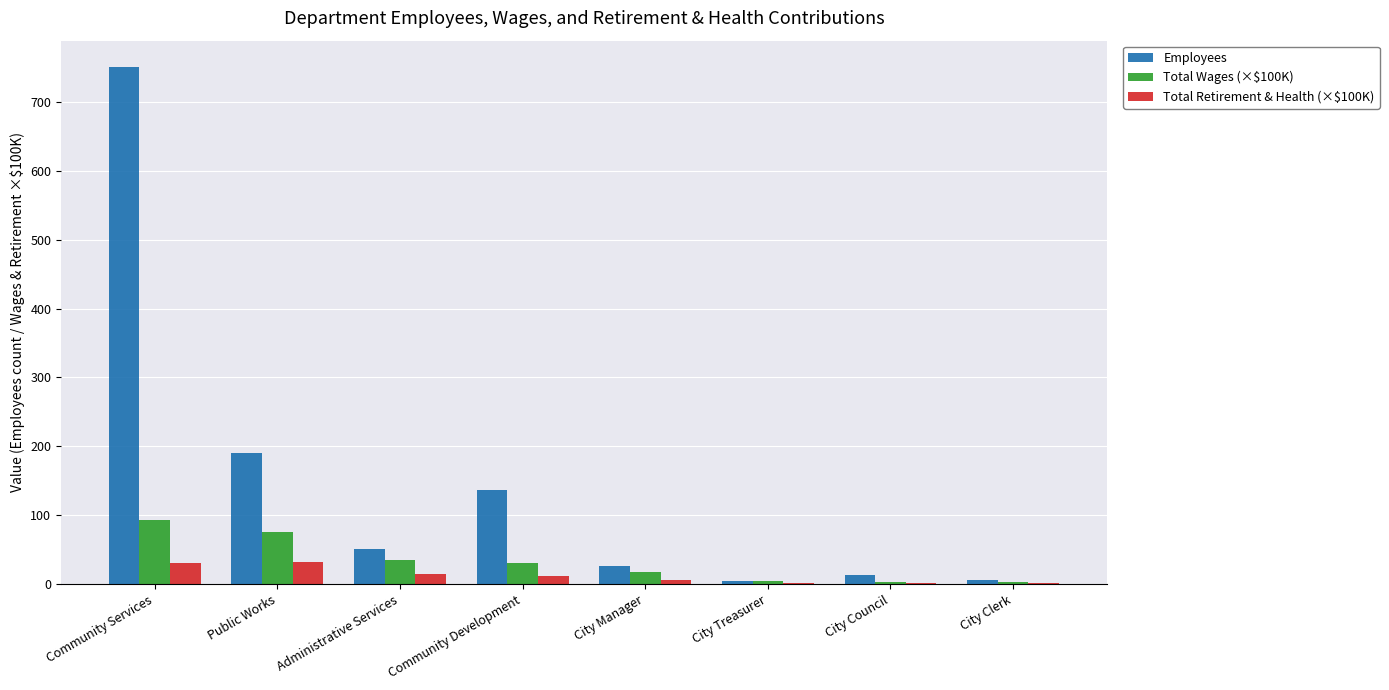

What is the maximum value shown in the chart?

751.0